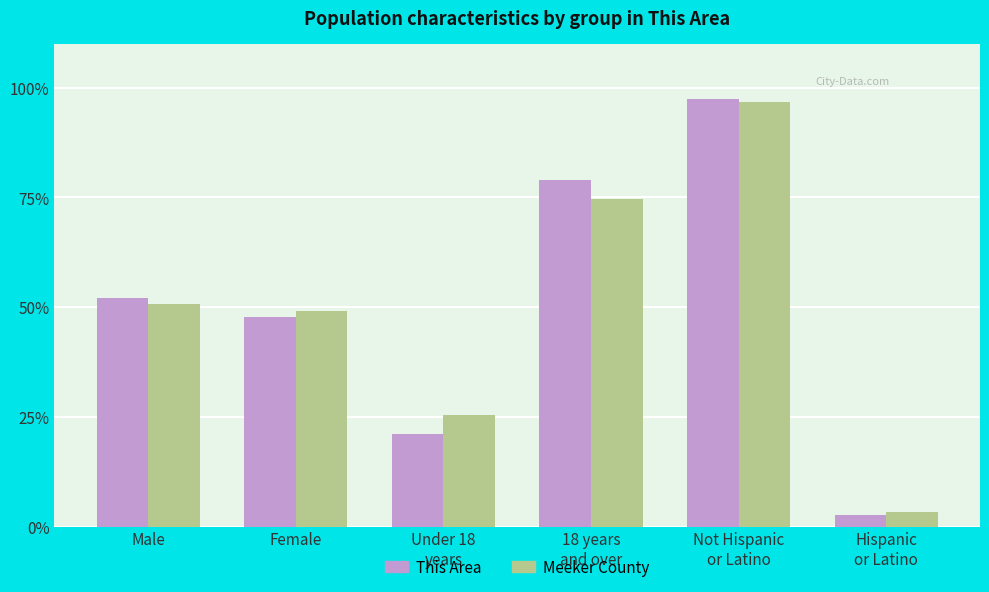

What is the difference between the Meeker County values at Under 18
years and Male?

25.4